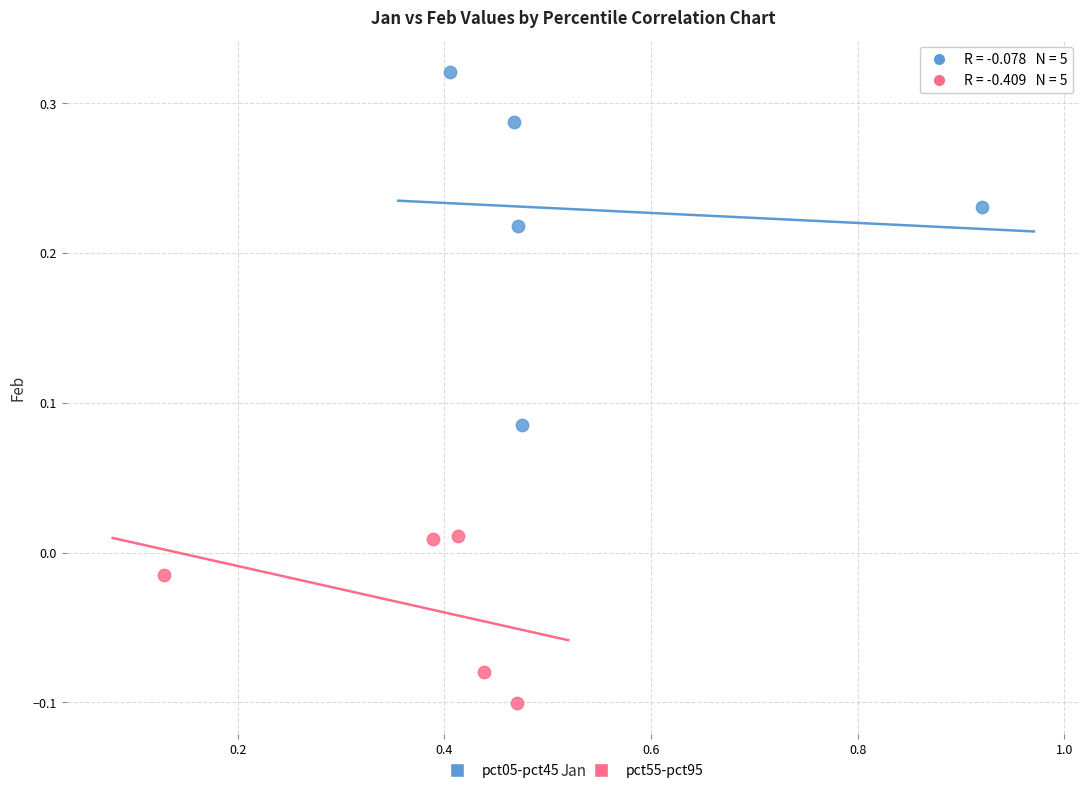

Which series has the largest Y range (max minus min)?

pct05-pct45